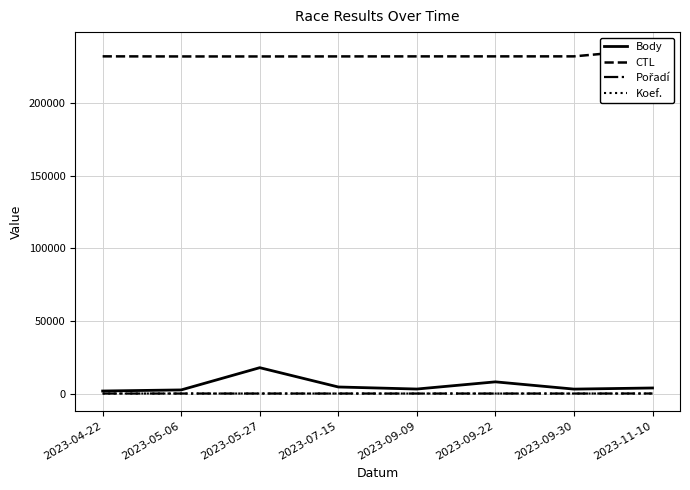

At which label does CTL first exceed 232162?

2023-04-22